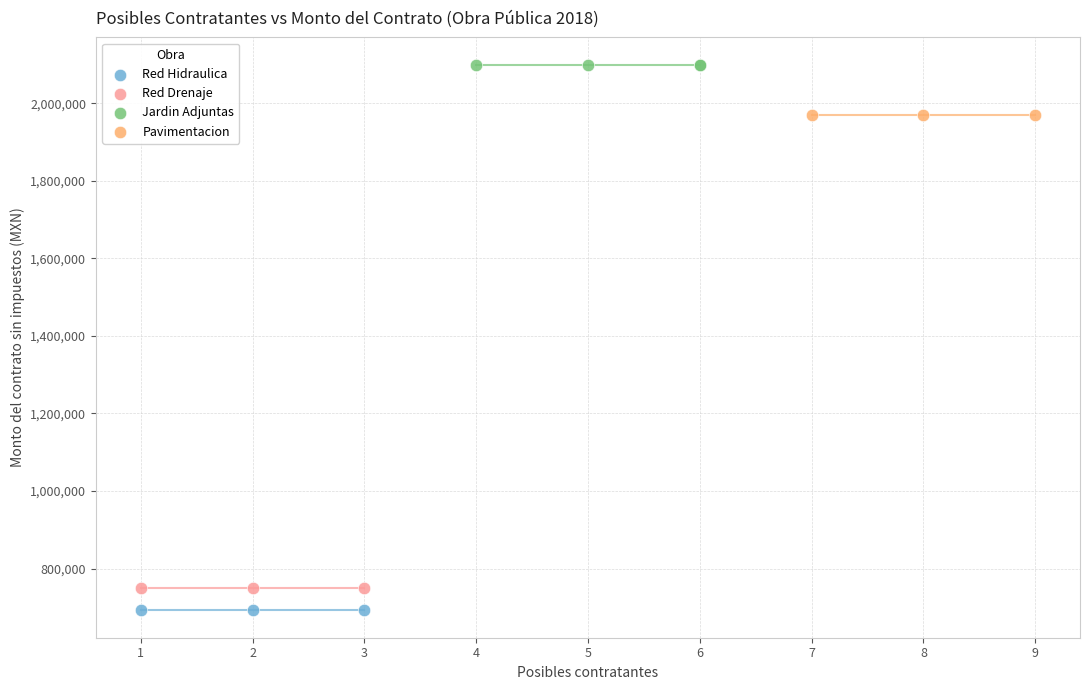

Which series reaches the maximum Y coordinate?

Jardin Adjuntas